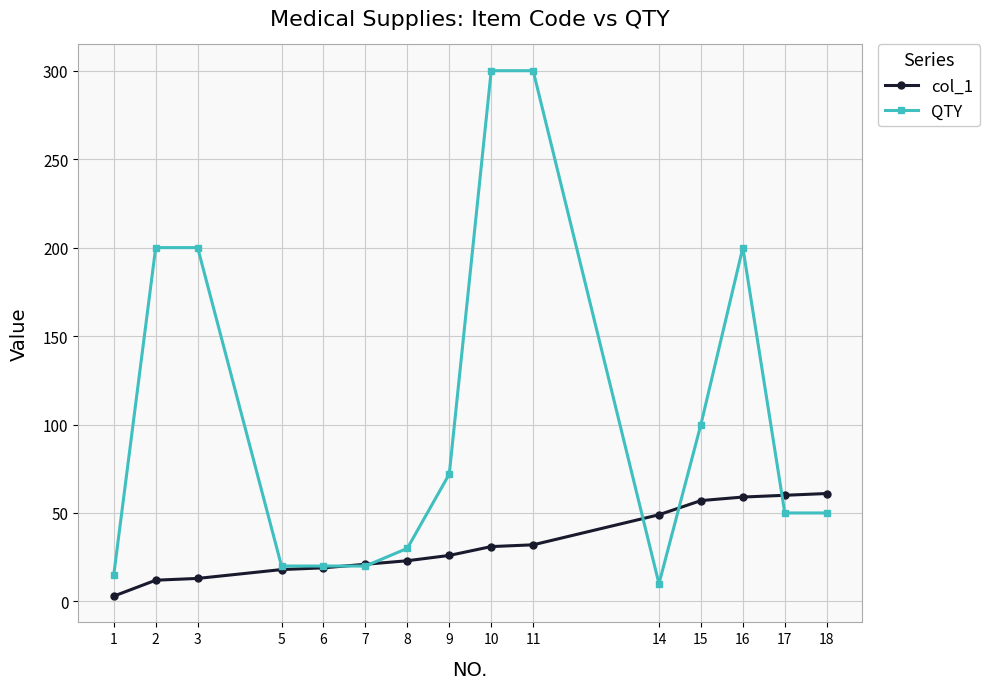

Which series has the widest spread of values?

QTY